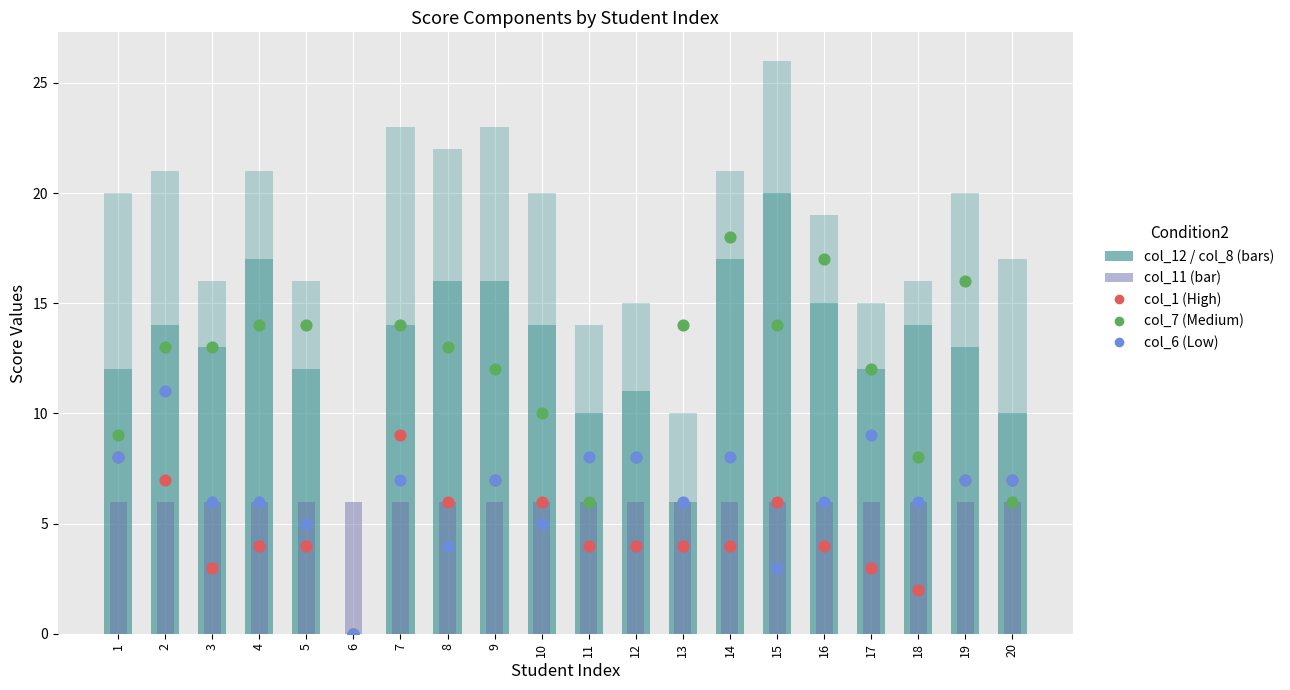

What is the total value across all series at 8?

67